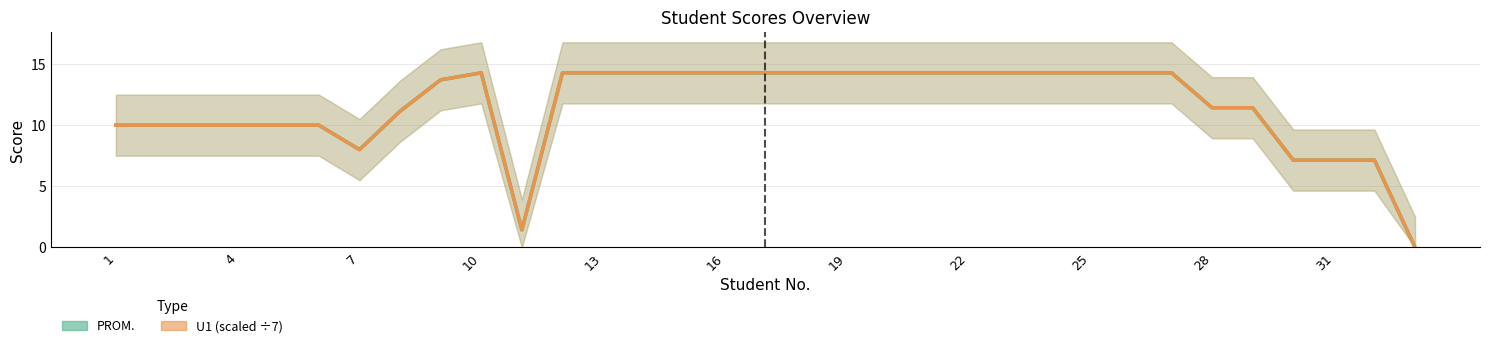

At which label does PROM. first exceed 14?

10